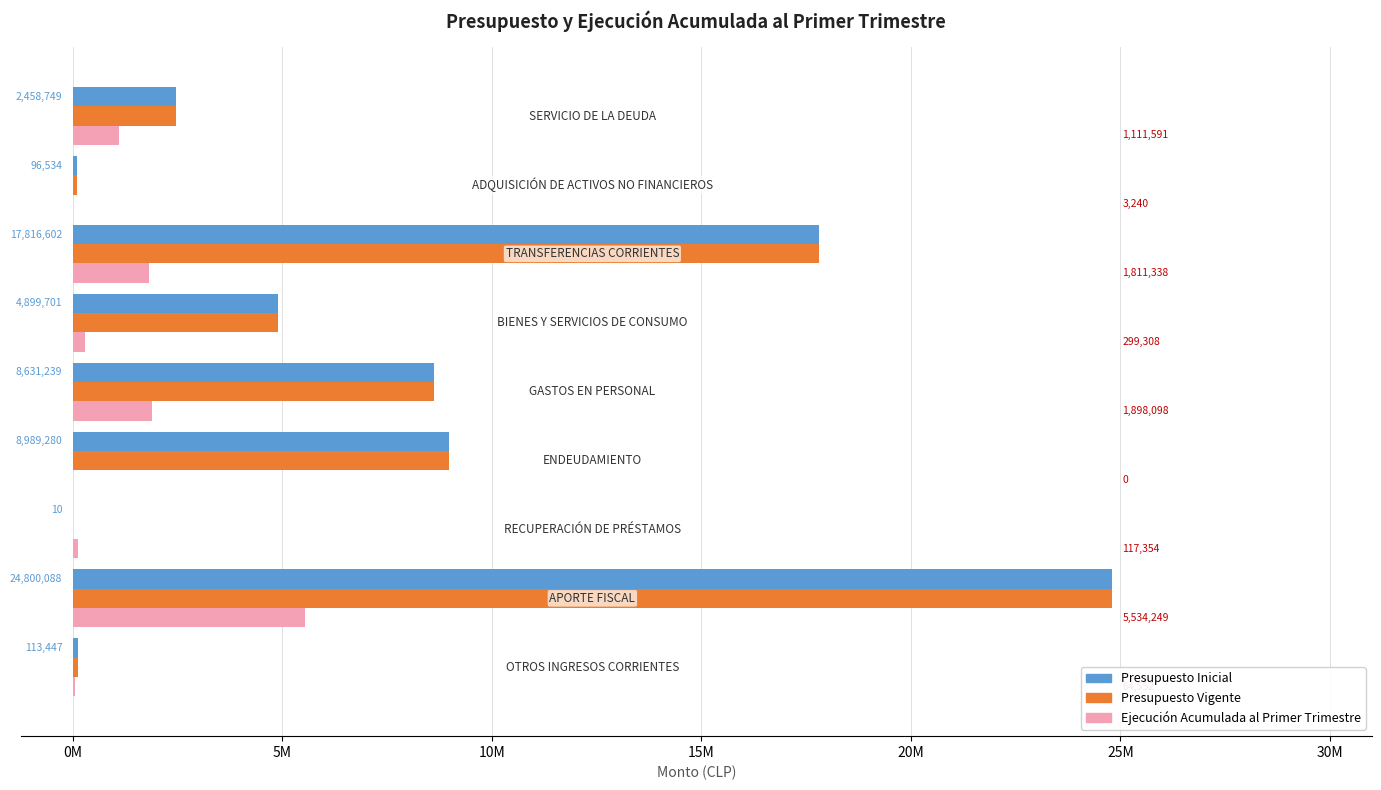

What are all the series names shown in the legend?

Presupuesto Inicial, Presupuesto Vigente, Ejecución Acumulada al Primer Trimestre